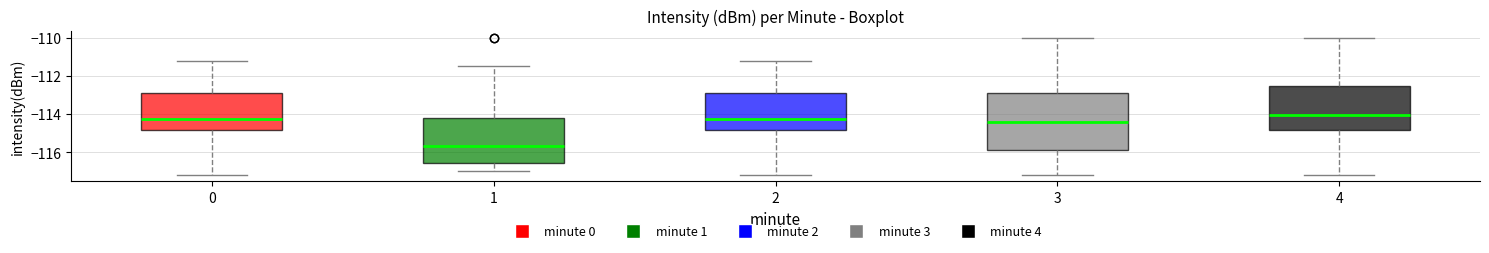

Where does the upper whisker of the box at x = 4 end on the y-axis? The values are not printed on the chart, so give them approximately, as read against the axis.

-110.0